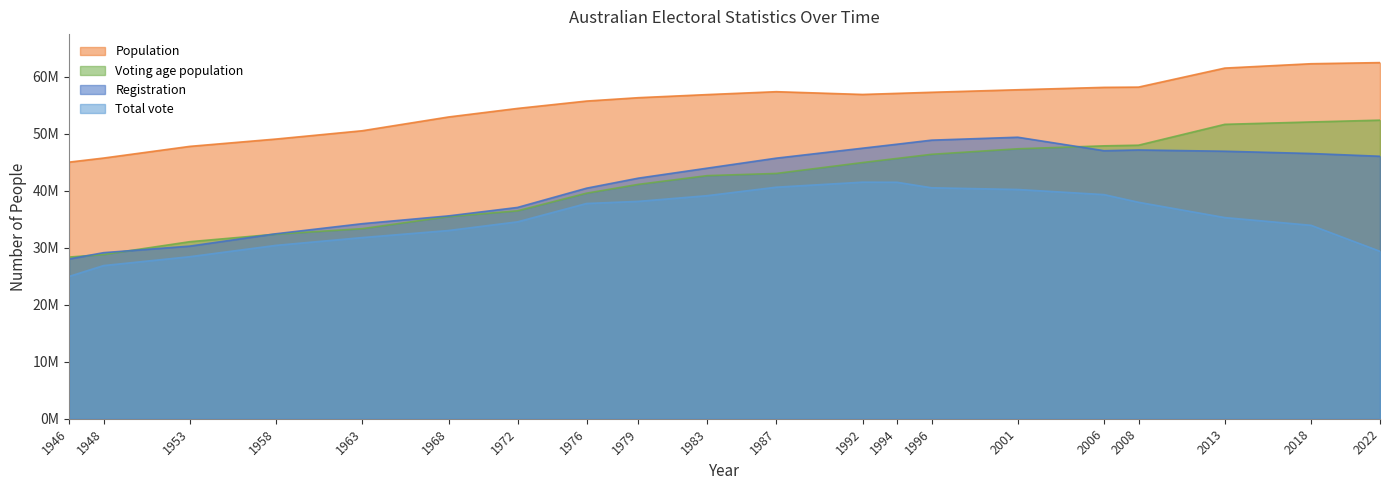

What value does the Voting age population series have at 1948?

28794780